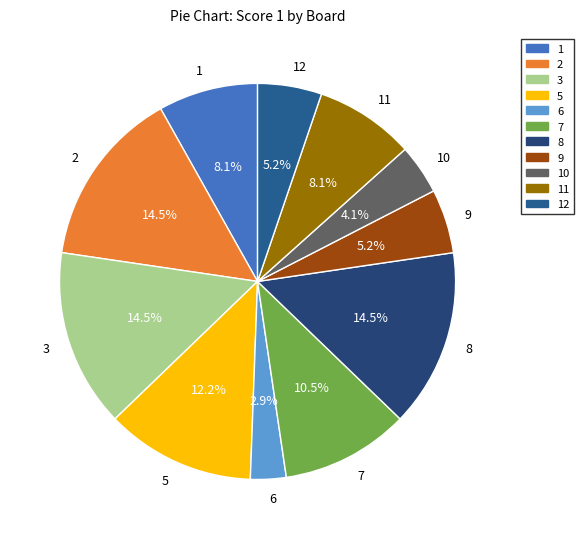

Approximately how many times larger is the value at 5 compared to 1?

1.5